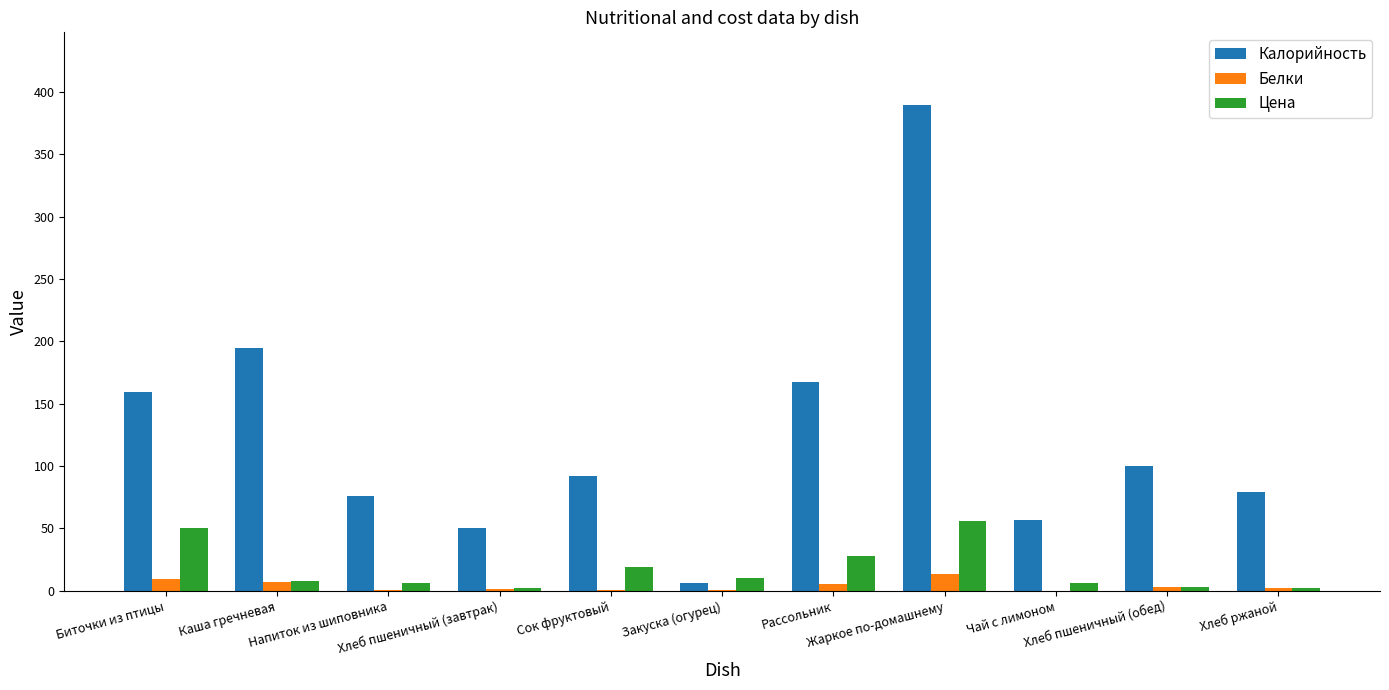

Is the value of Белки at Хлеб ржаной greater than the value of Калорийность at Сок фруктовый?

No